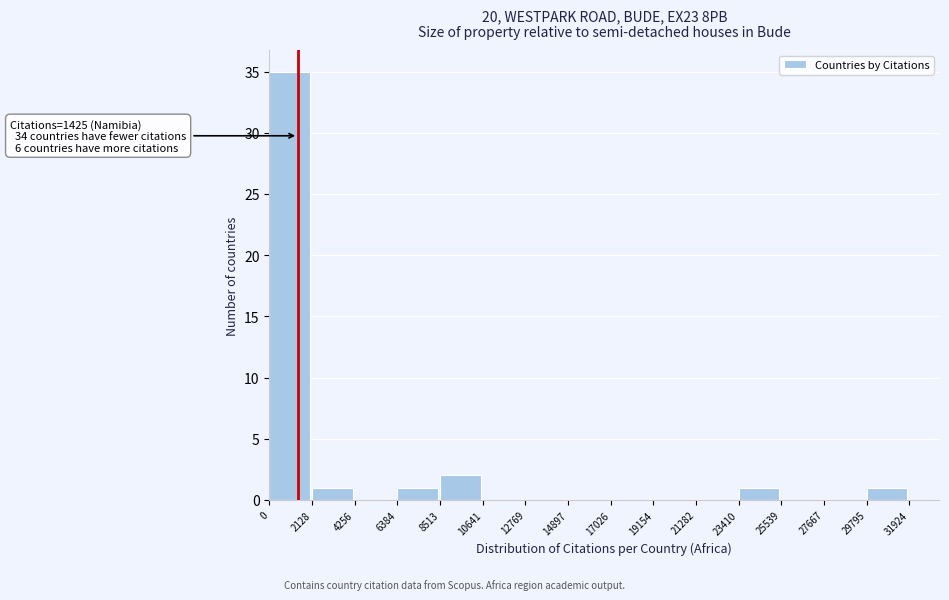

Over which range of the x-axis is the bar tallest?

0 to 2128